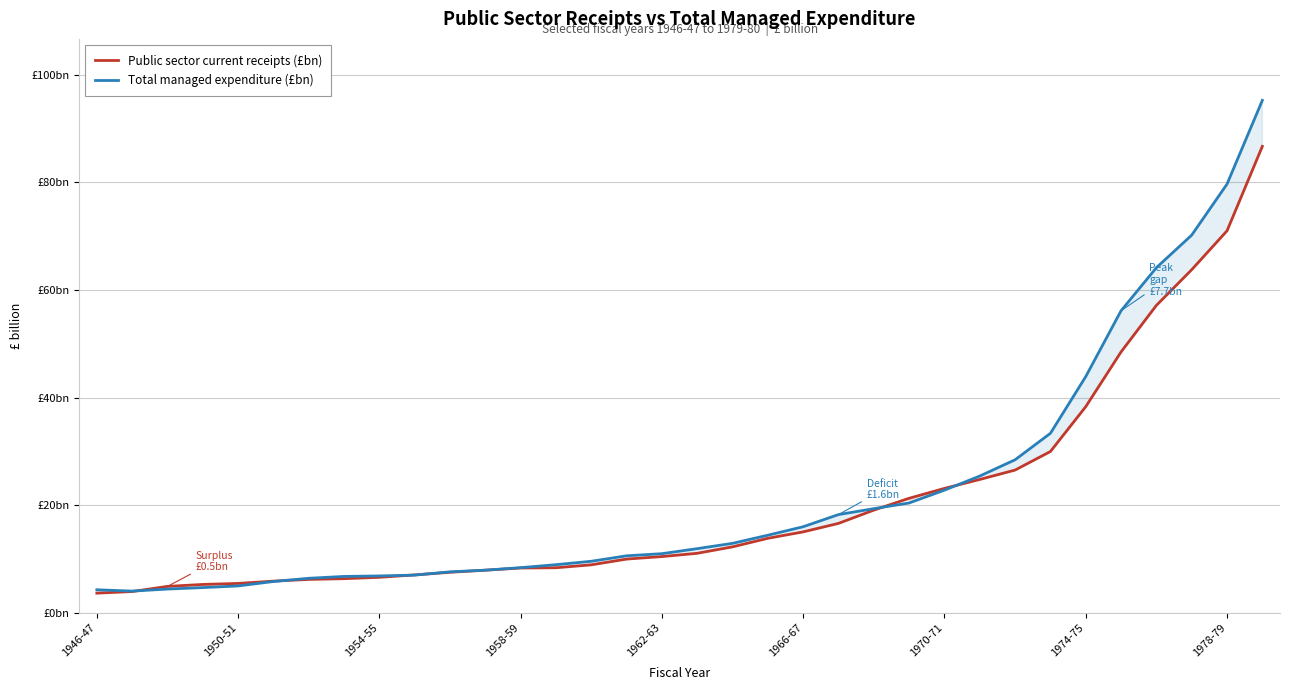

What are all the series names shown in the legend?

Public sector current receipts (£bn), Total managed expenditure (£bn)